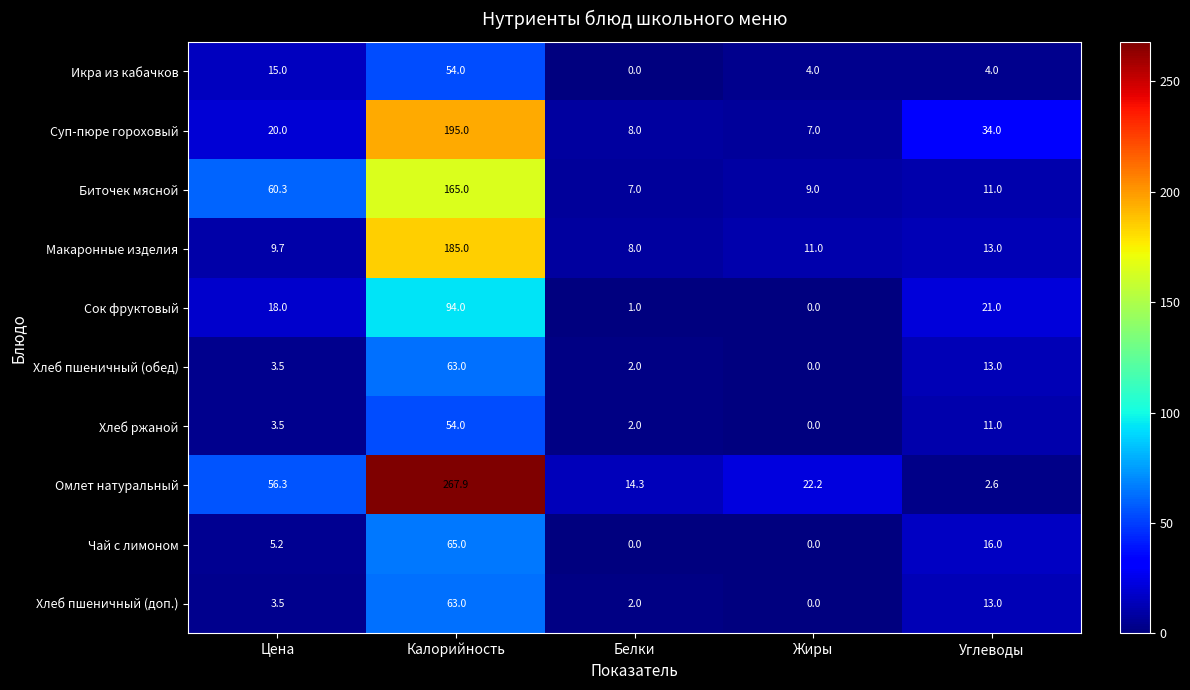

What is the difference between the Макаронные изделия values at Цена and Белки?

1.7